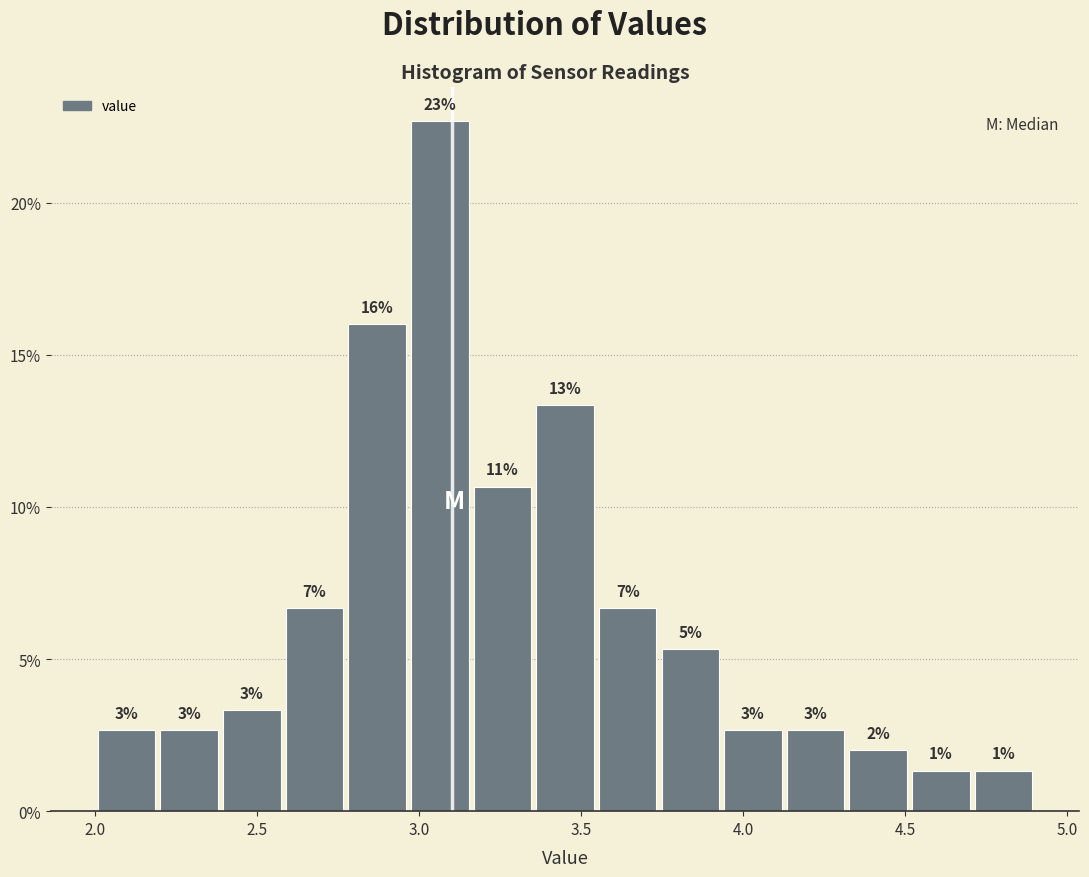

Read against the x-axis, roughly where is the centre of the tallest bar?

3.05